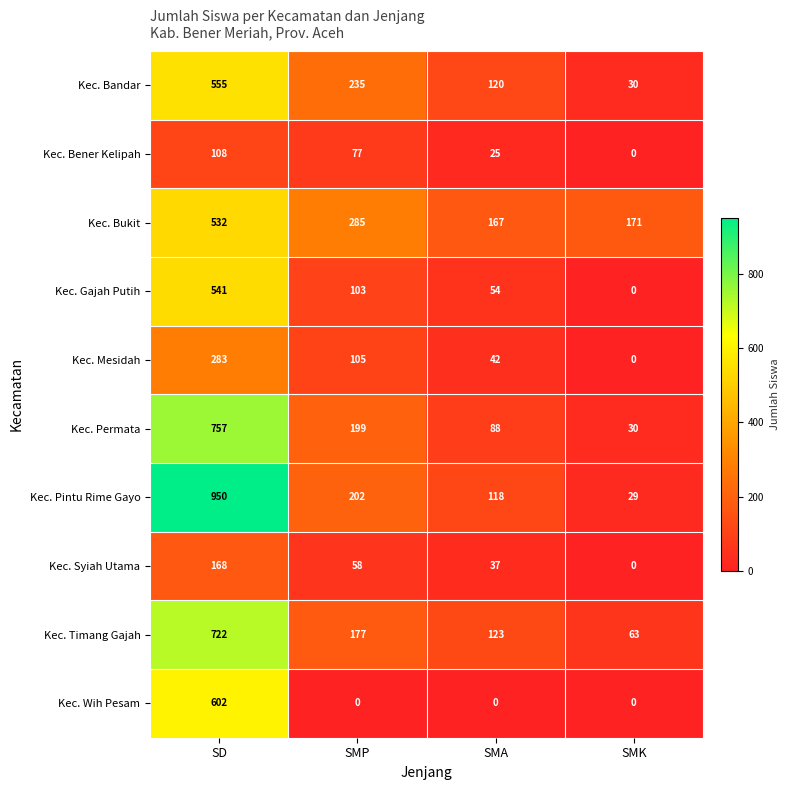

List the series in order of their peak value, highest first.

Kec. Pintu Rime Gayo, Kec. Permata, Kec. Timang Gajah, Kec. Wih Pesam, Kec. Bandar, Kec. Gajah Putih, Kec. Bukit, Kec. Mesidah, Kec. Syiah Utama, Kec. Bener Kelipah